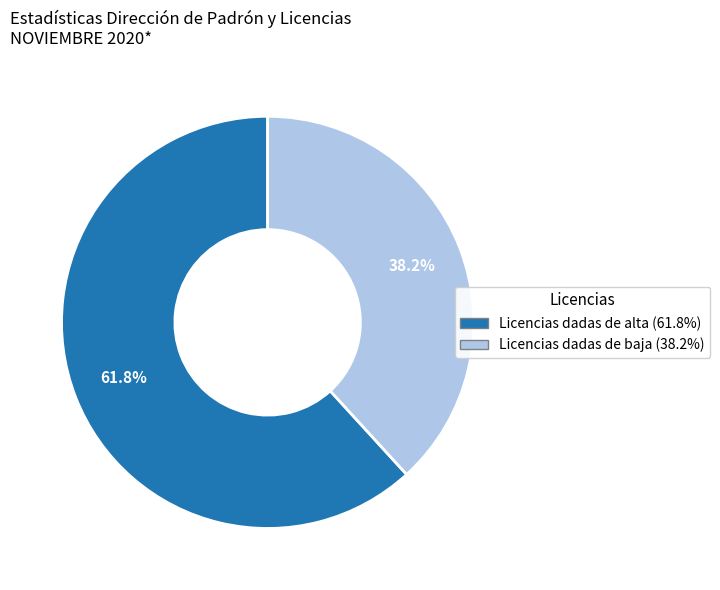

Count the number of slices in the pie.

2